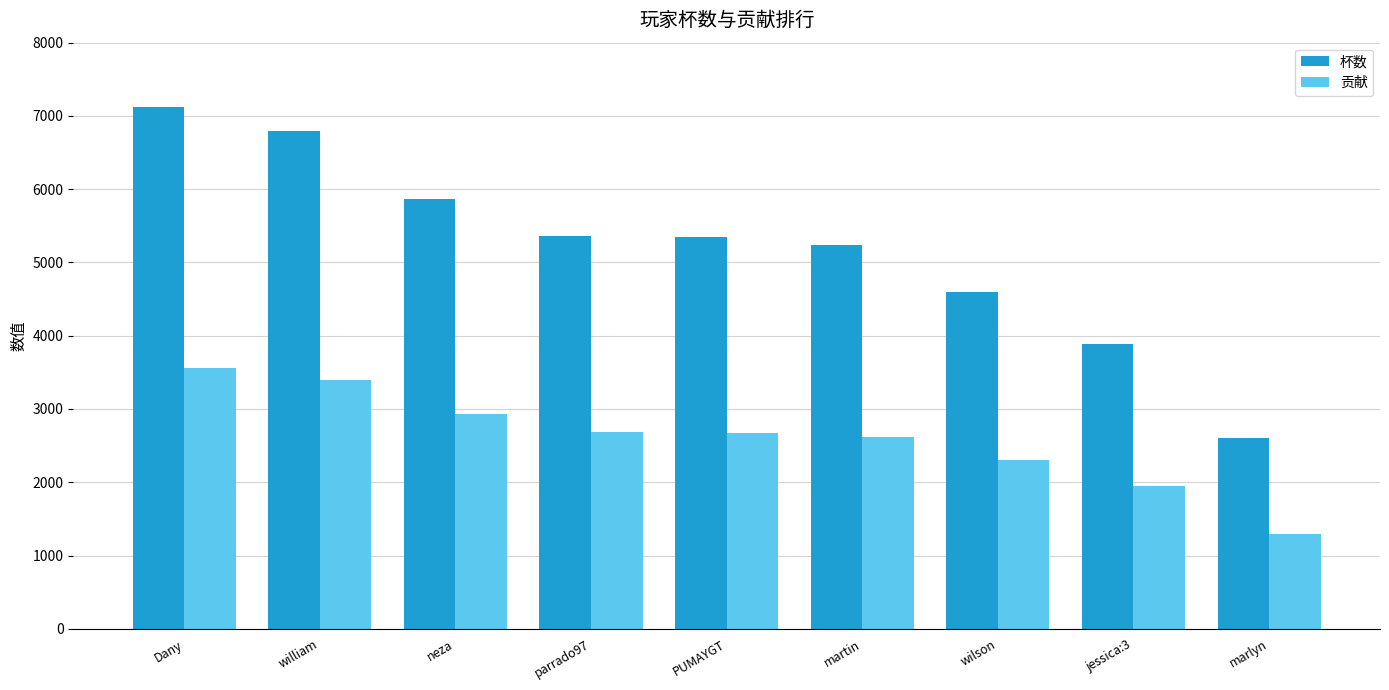

The value of 杯数 at wilson is 4600. True or false?

True